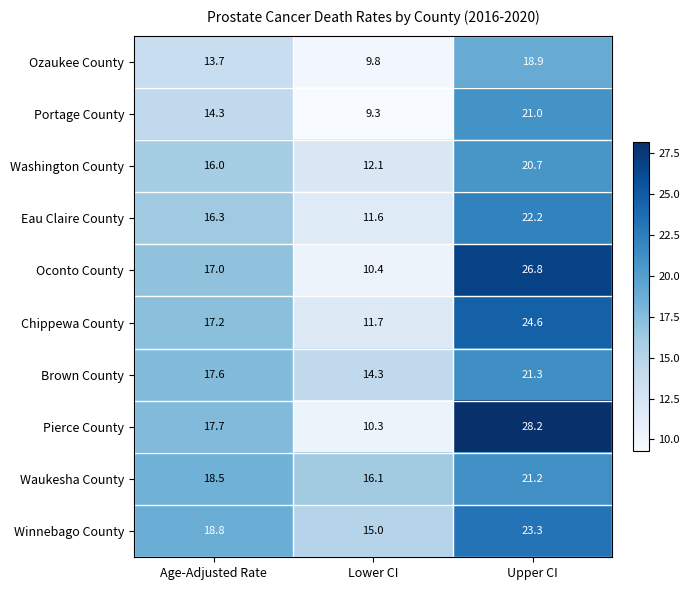

Where does the Pierce County series first go above 17?

Age-Adjusted Rate